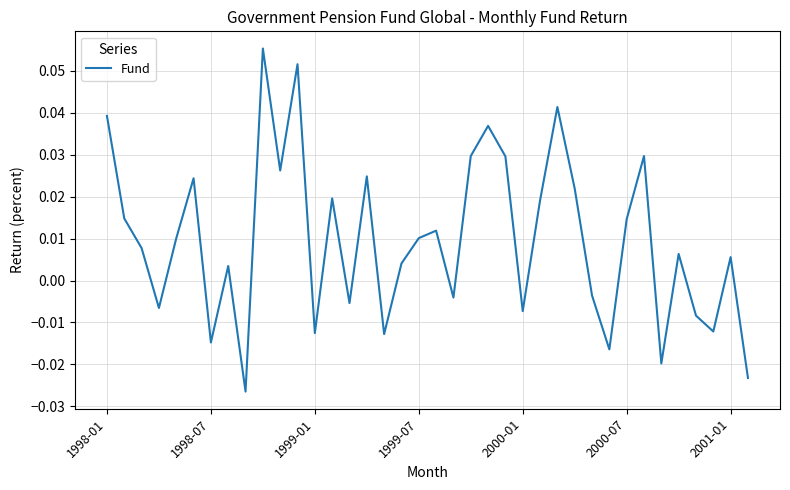

How many lines are shown in the chart?

1